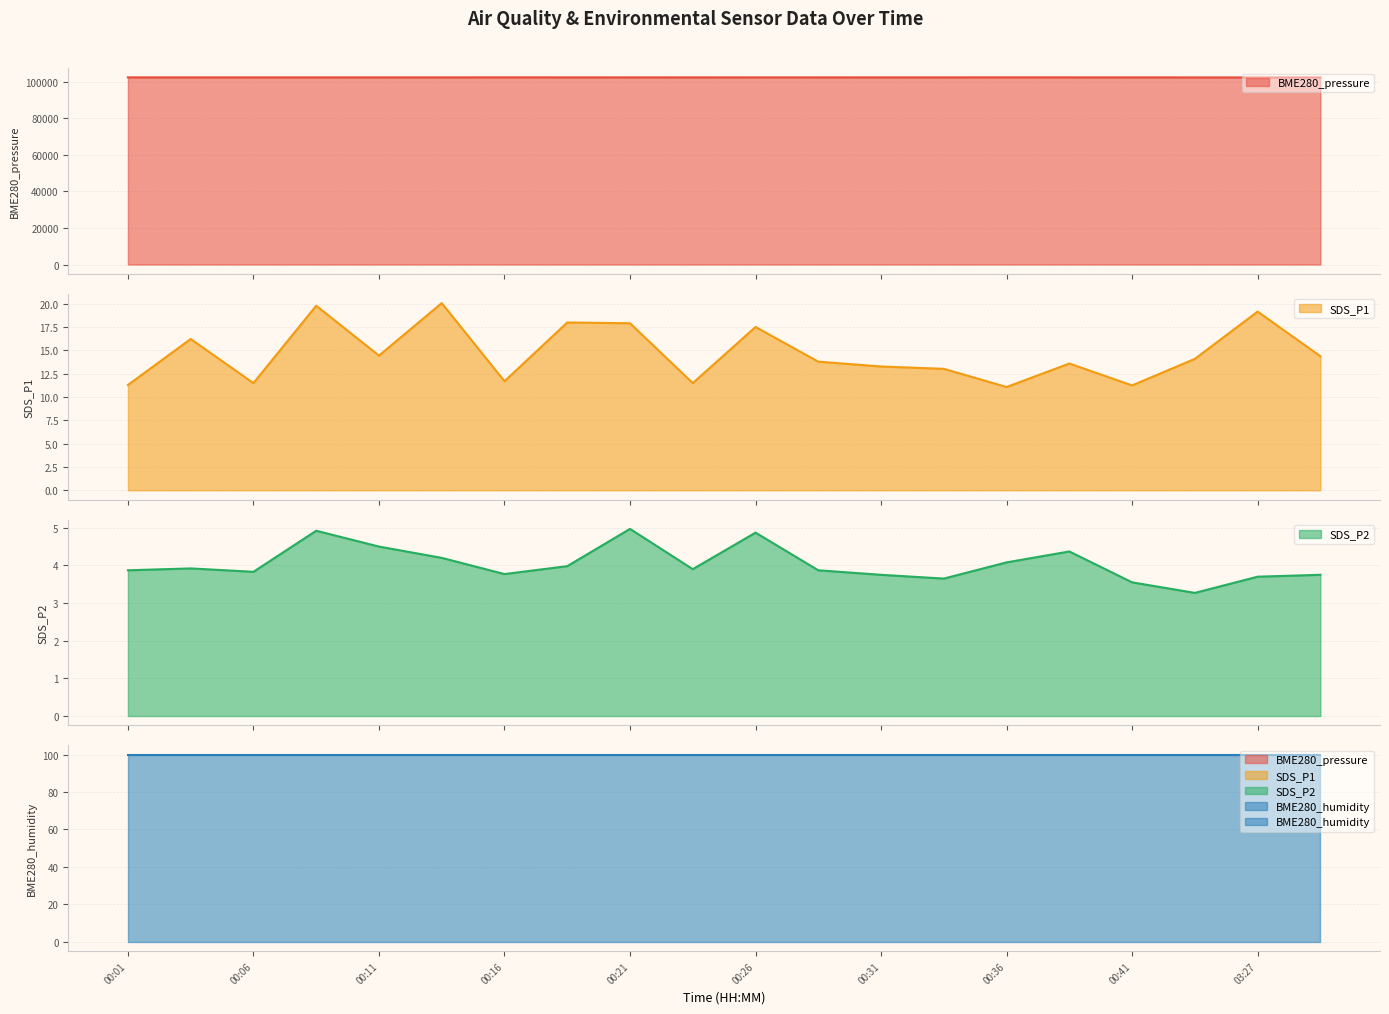

What is the value of the SDS_P1 point at the 17th from the left?

11.2